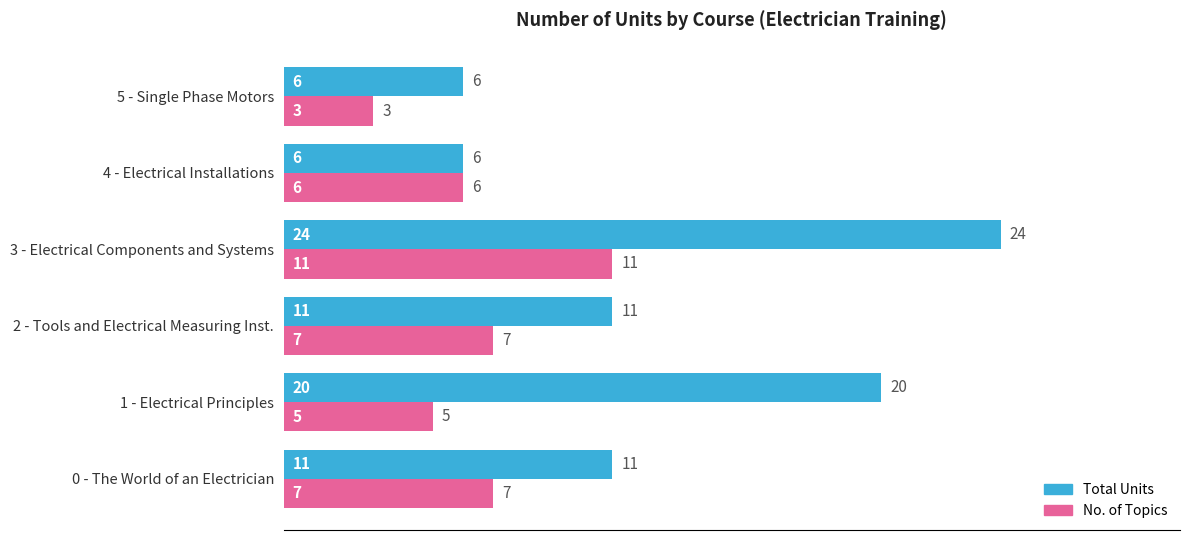

List the series in order of their peak value, lowest first.

No. of Topics, Total Units